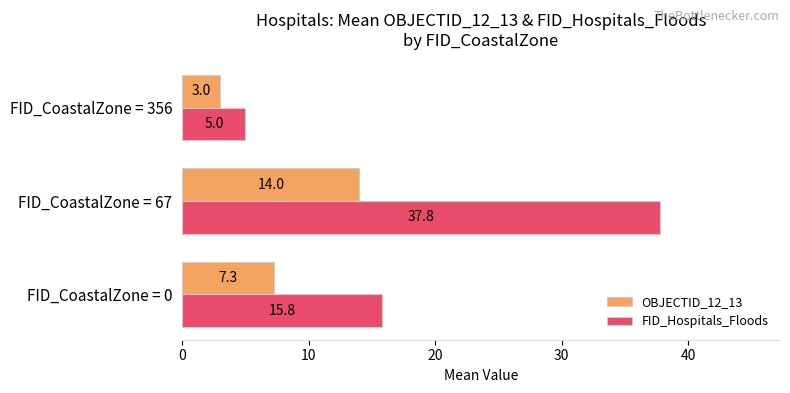

Rank the series by their maximum value, from lowest to highest.

OBJECTID_12_13, FID_Hospitals_Floods